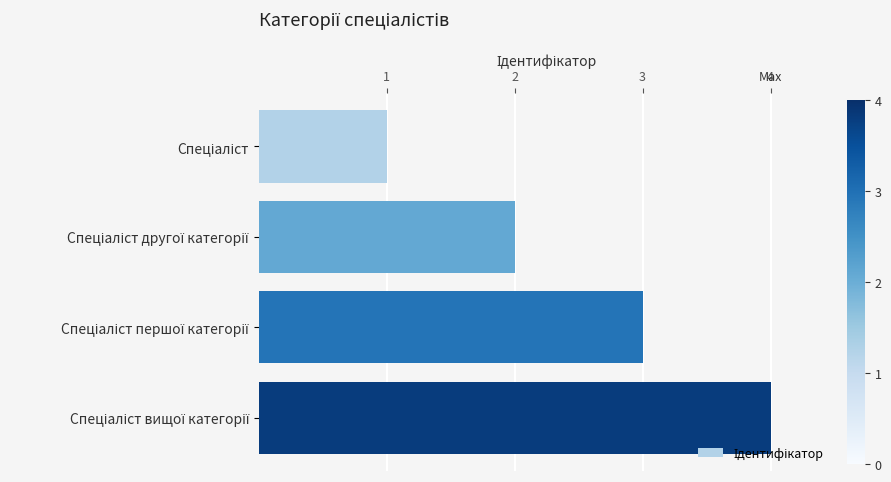

What is the sum of all values?

10